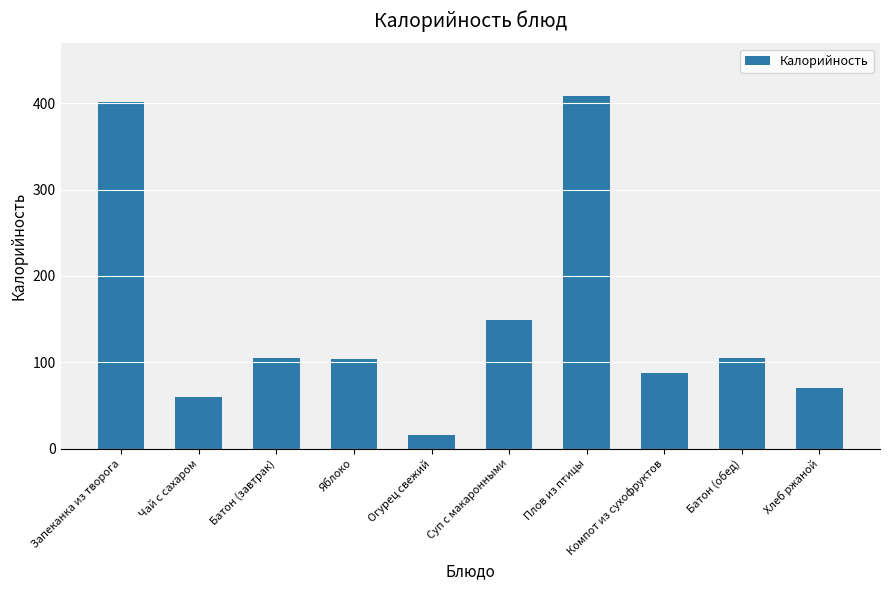

What is the greatest value displayed?

408